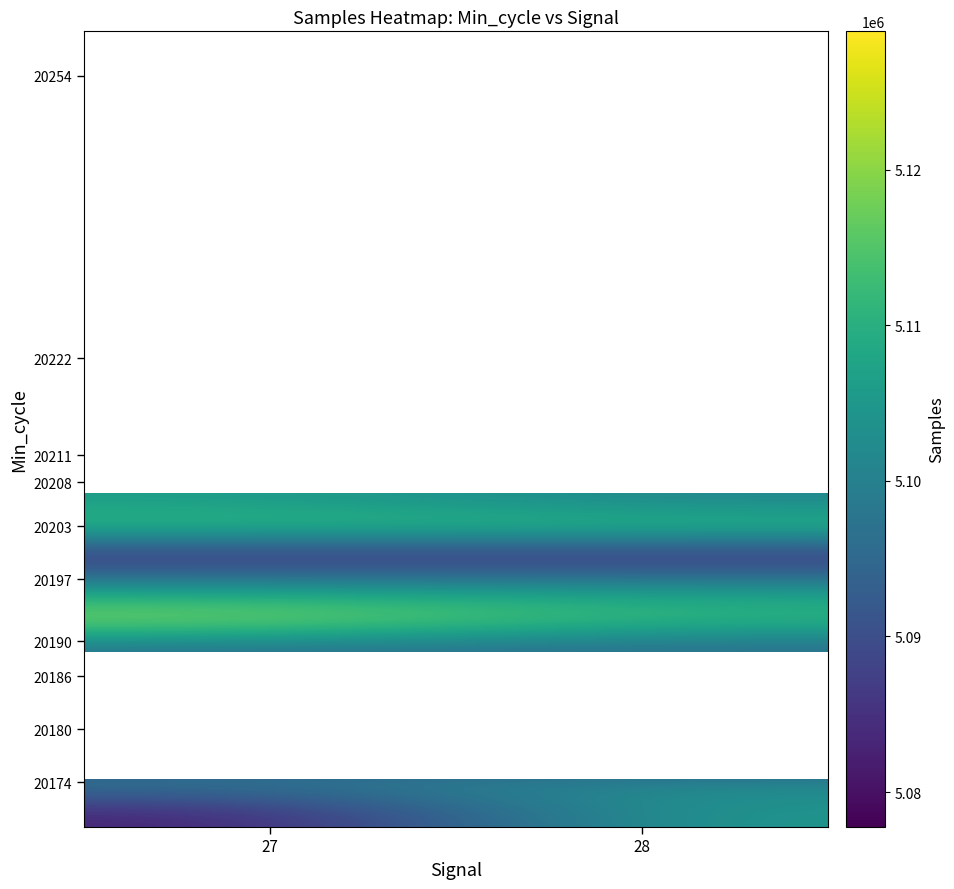

Between 28 and 27, which is larger?

28